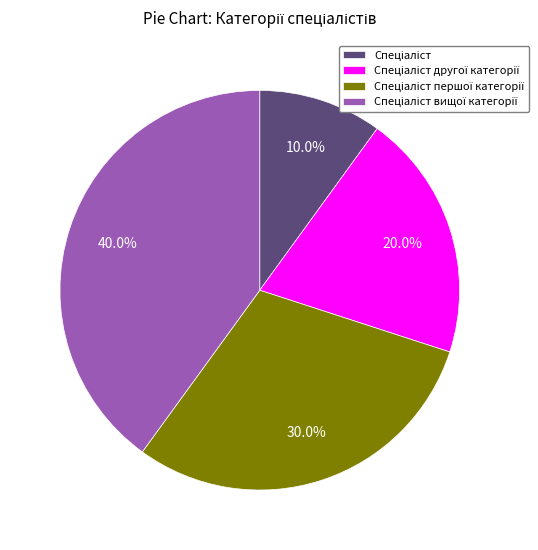

Is there any slice that represents more than half of the pie?

No